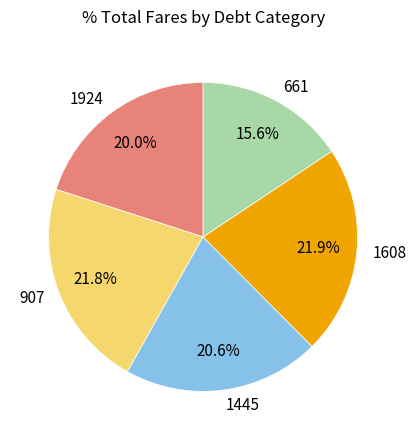

Count the number of slices in the pie.

5